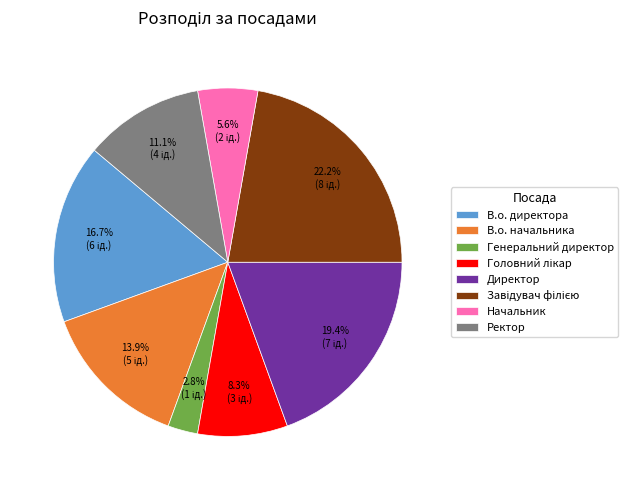

Approximately how many times larger is the value at В.о. директора compared to Начальник?

3.0